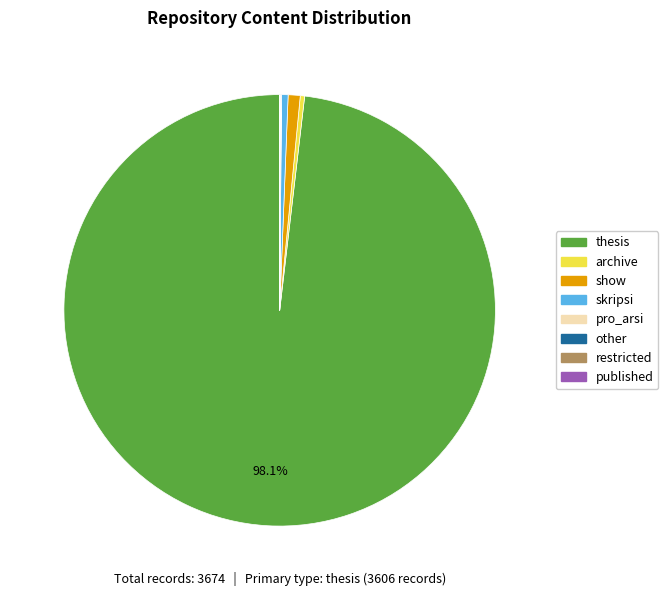

Does any single category account for the majority?

Yes